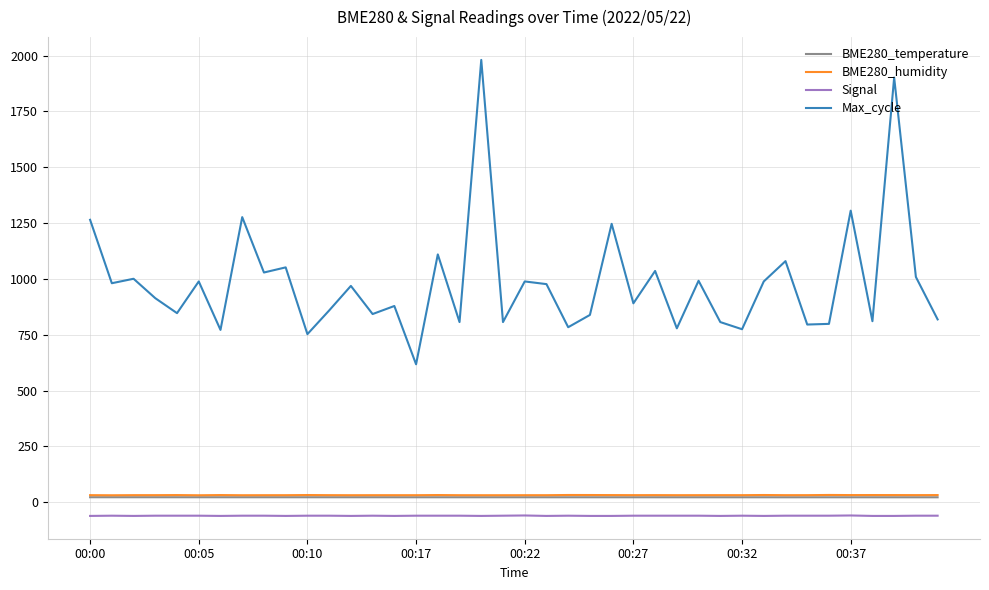

Which series has the largest total across all categories?

Max_cycle